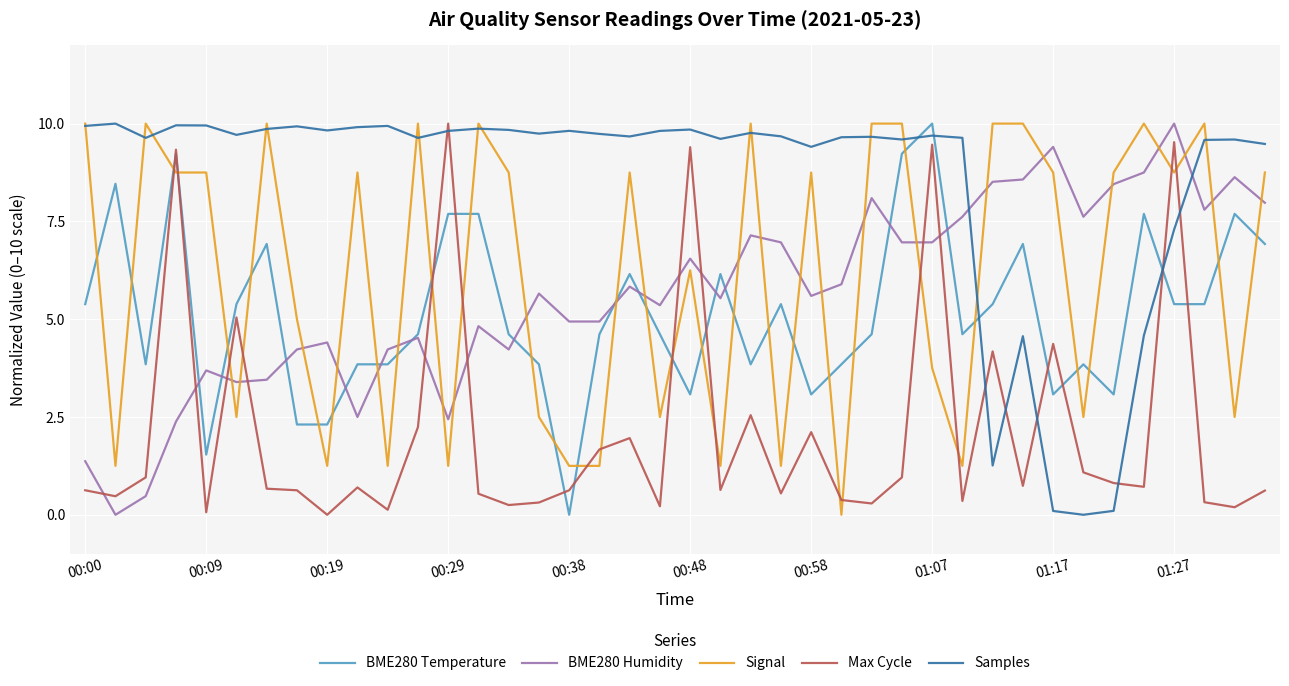

How many times do Signal and BME280 Humidity cross each other?

24